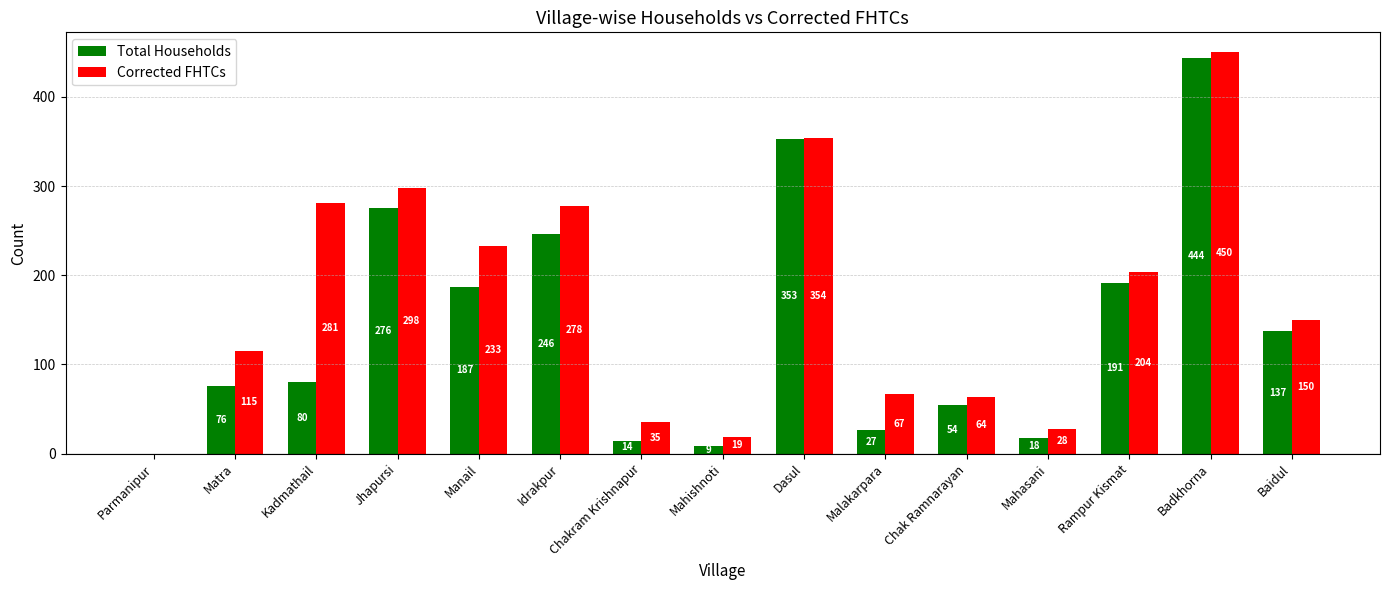

The value of Total Households at Dasul is 583. True or false?

False